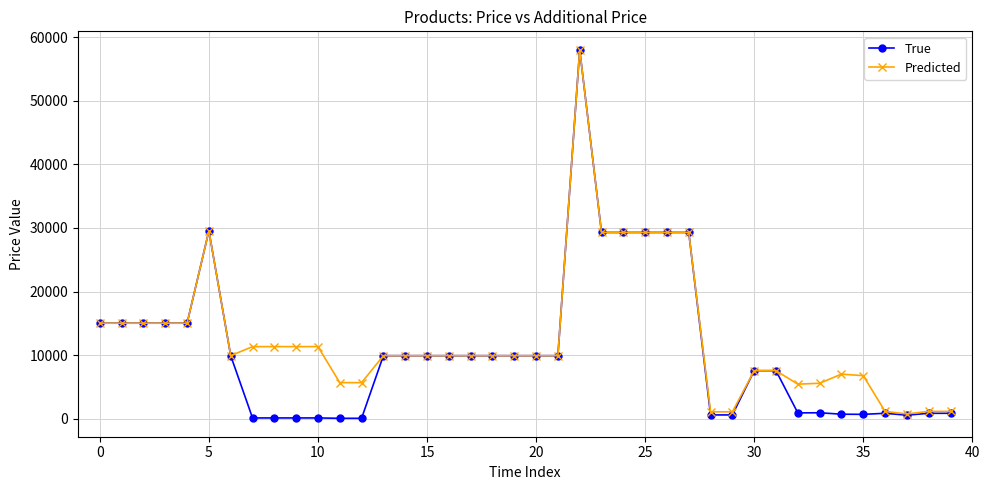

Which series has the widest spread of values?

True